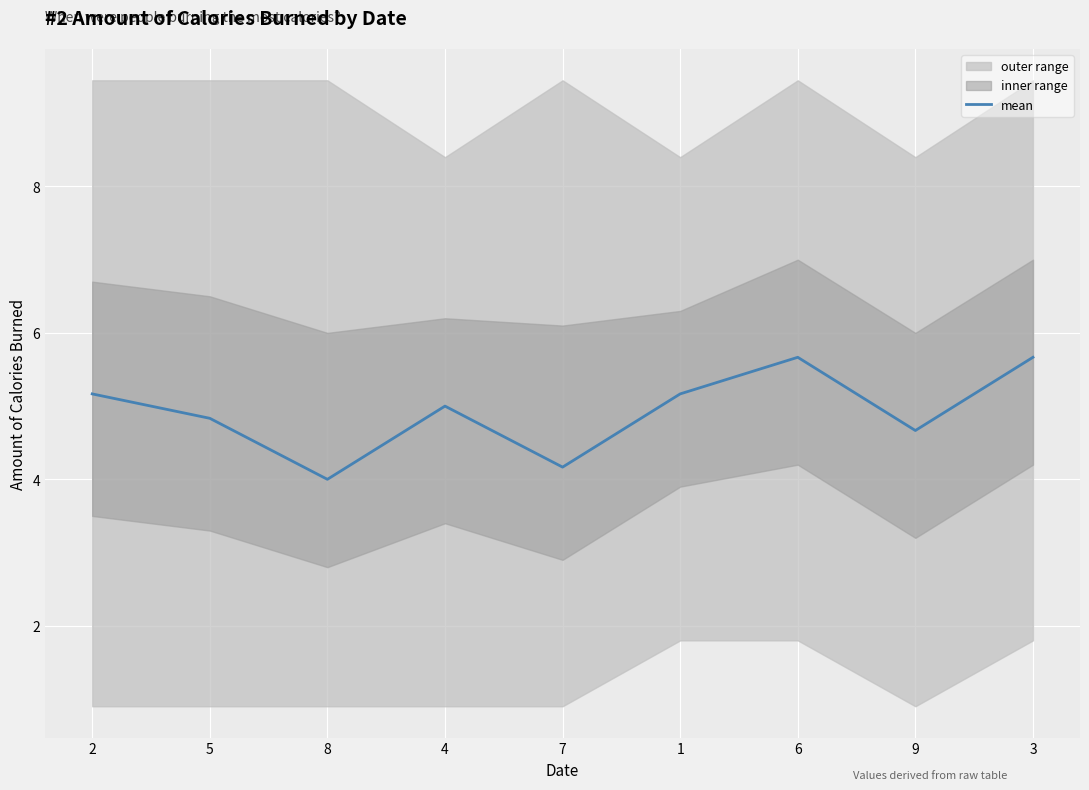

True or false: the data has more than 1 interior local peaks.

True